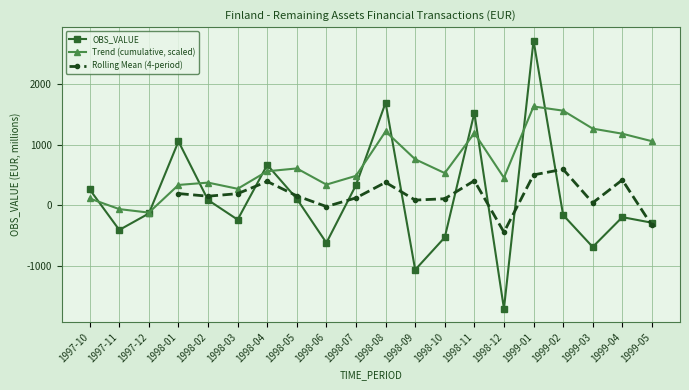

How many data points are above -133?

9